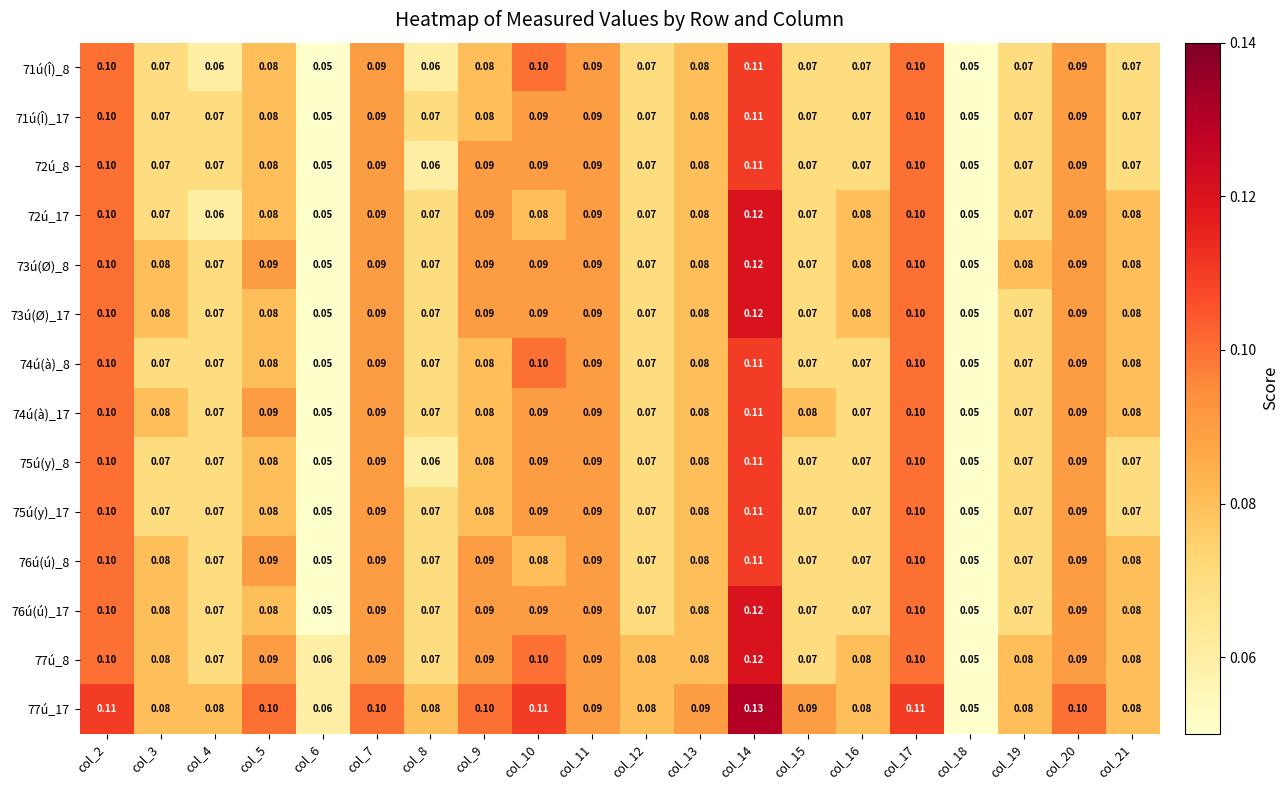

Which series has the largest total across all categories?

77ú_17